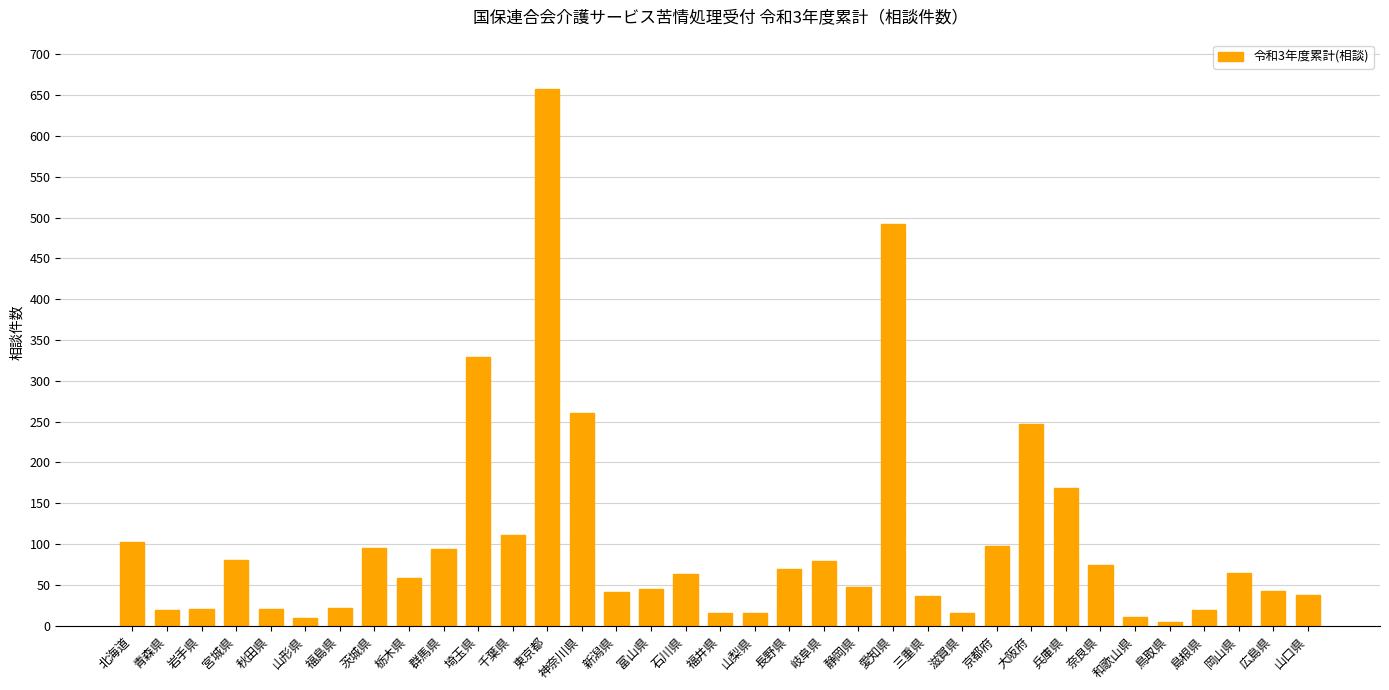

What is the maximum value shown in the chart?

658